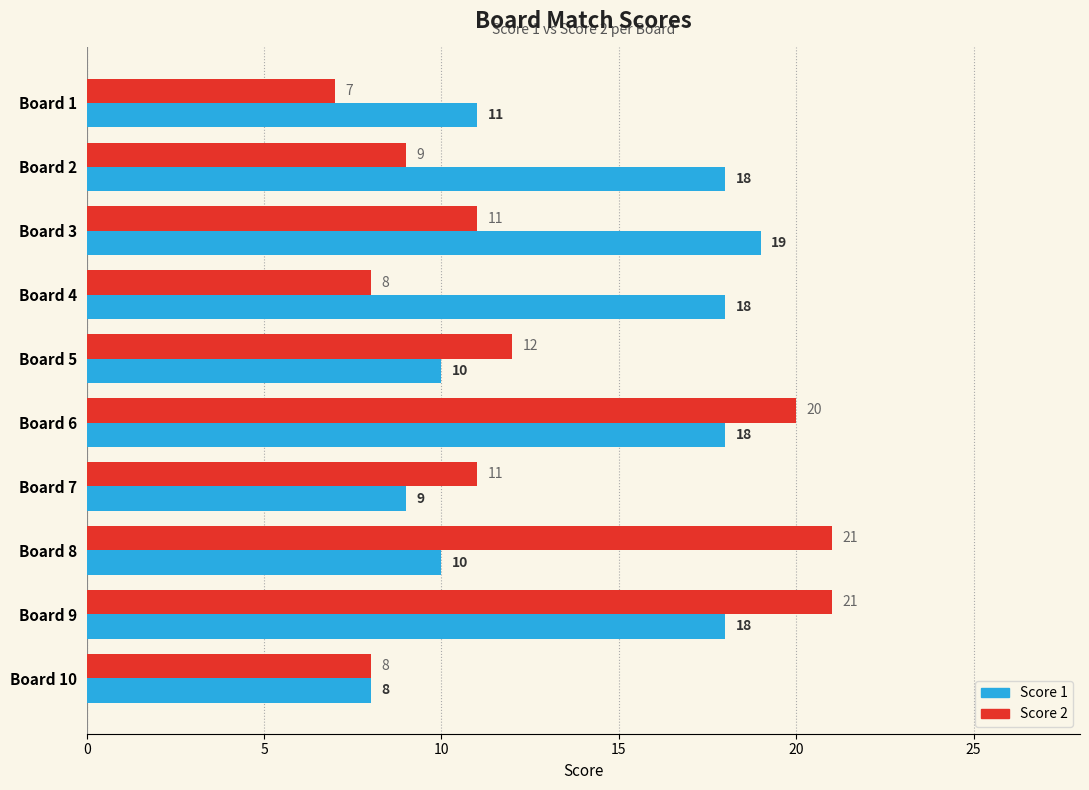

Which series has the largest range (max minus min)?

Score 2